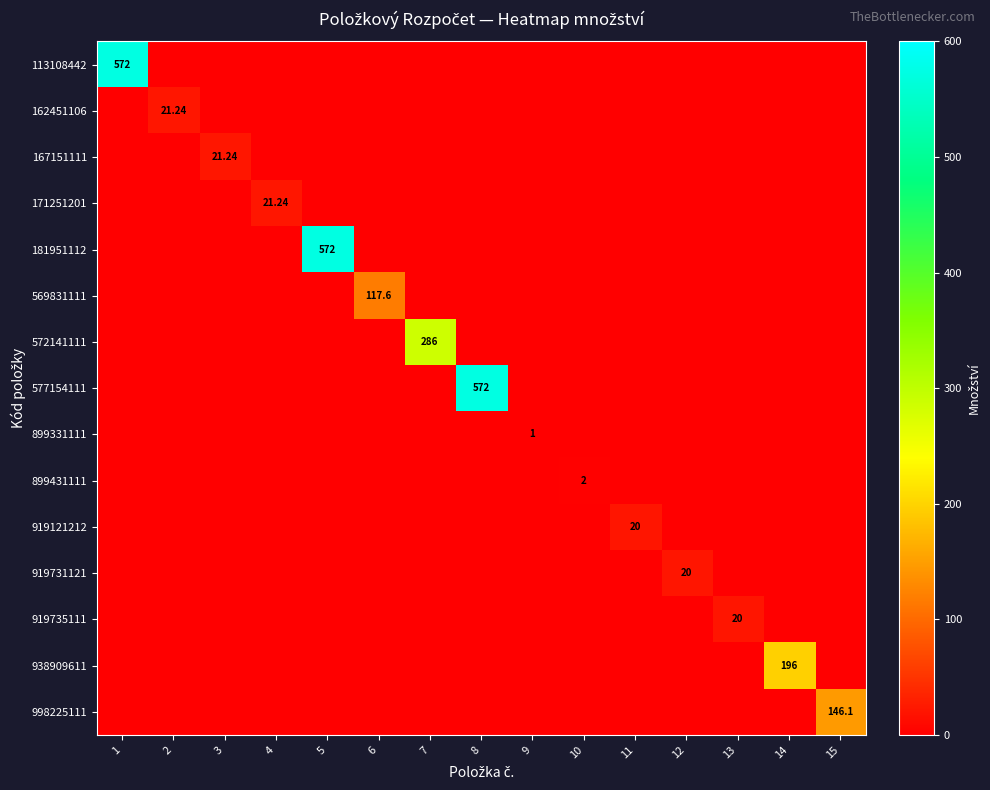

List the labels in order of 919731121 value, largest first.

12, 1, 2, 3, 4, 5, 6, 7, 8, 9, 10, 11, 13, 14, 15